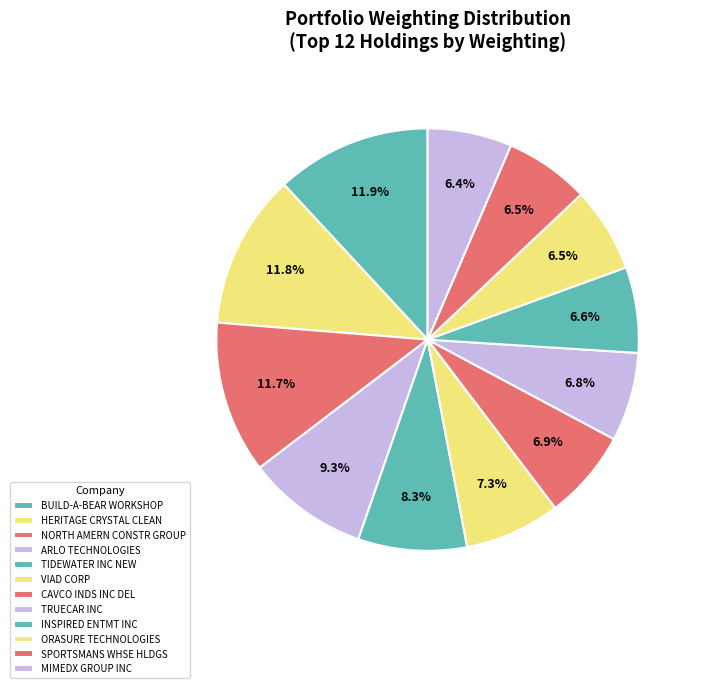

How many segments does this pie chart have?

12